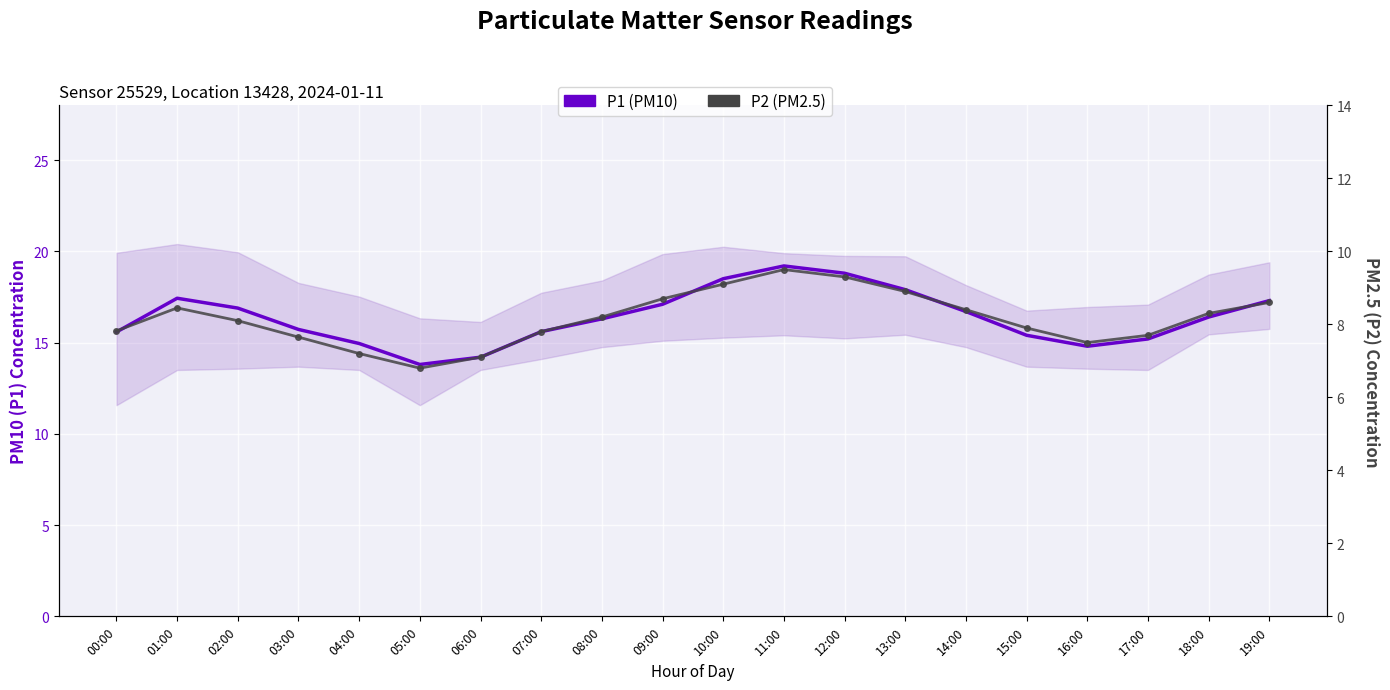

The P1 (PM10) series shows 14.2 at 06:00. True or false?

True